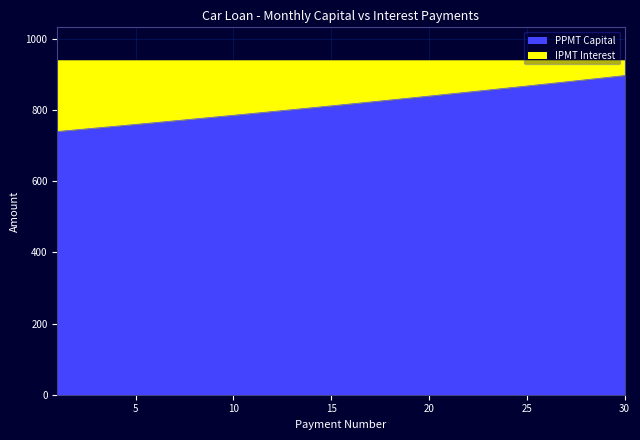

How many values are below 817?

15